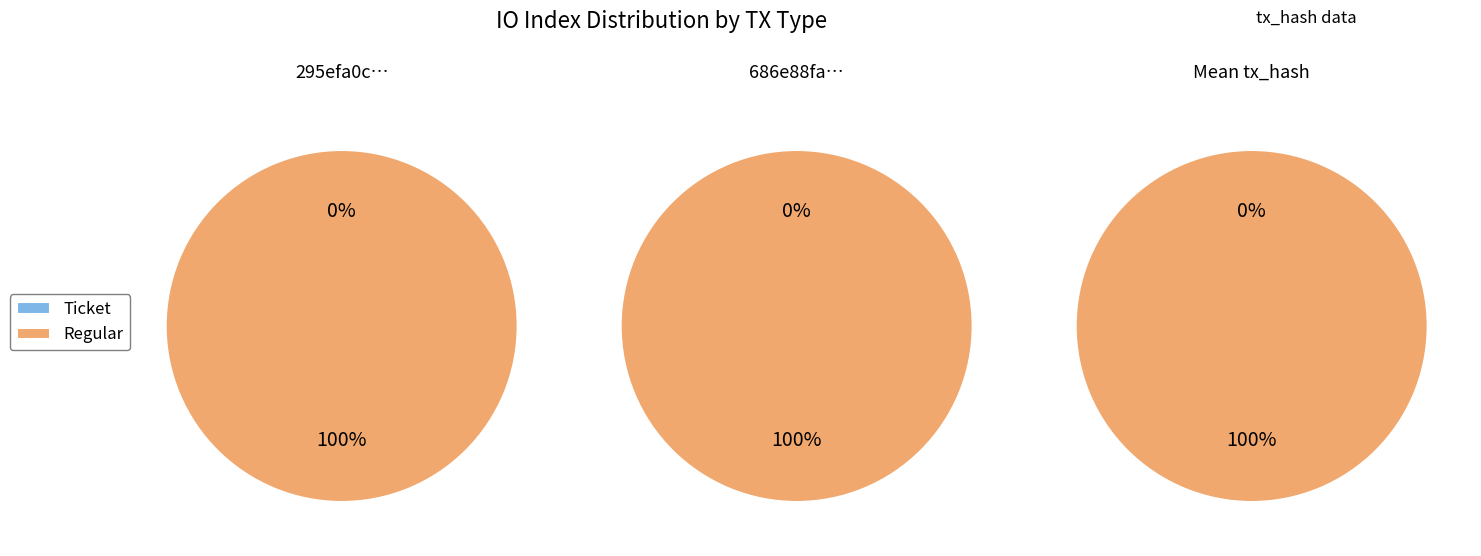

To the nearest percent, what is the difference between the largest and smallest slice percentages?

100%